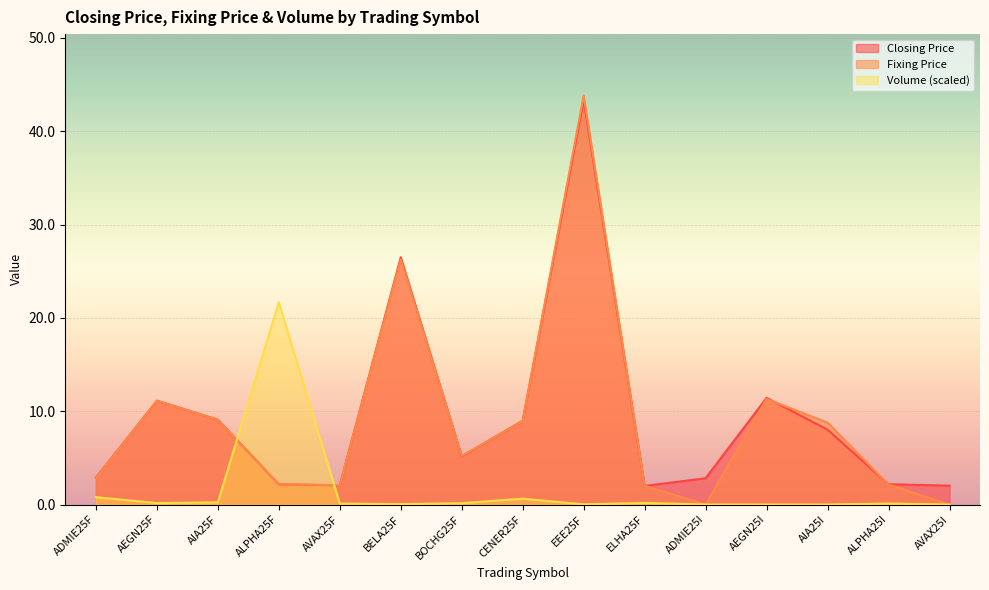

Which has a higher value, ALPHA25F or BOCHG25F?

BOCHG25F